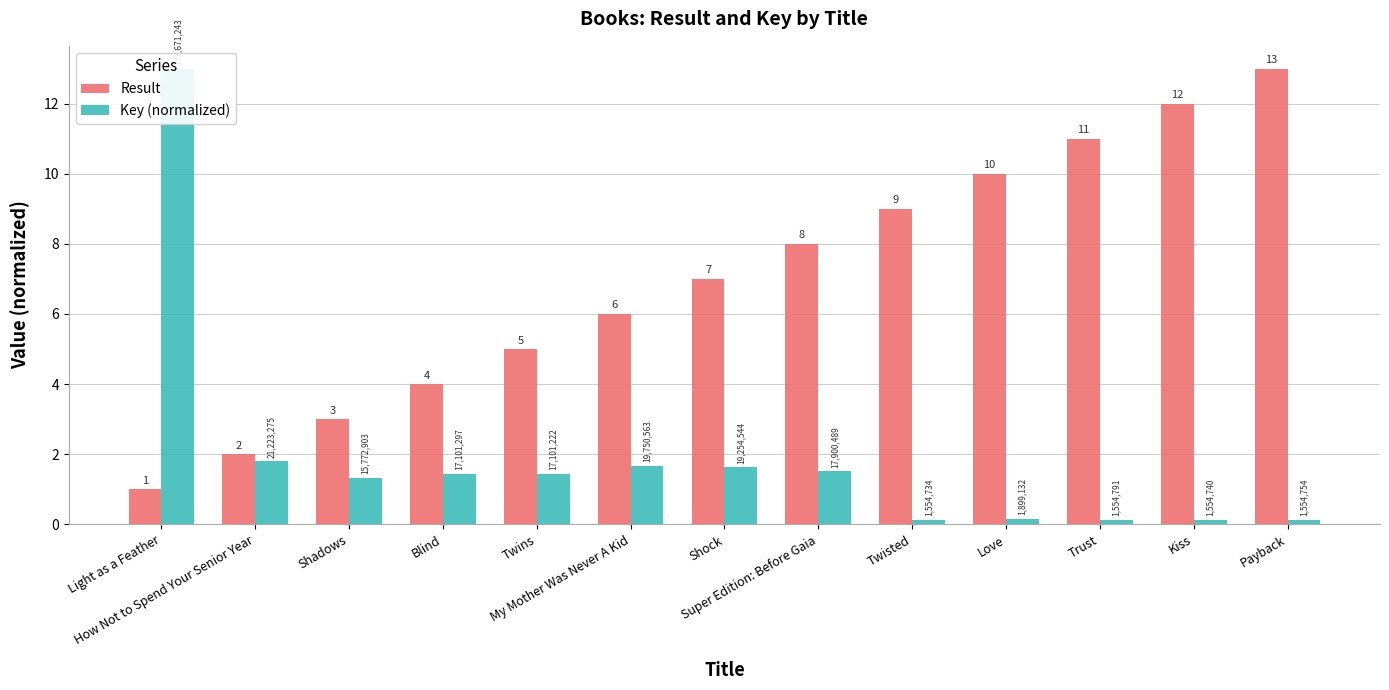

Which series has the largest total across all categories?

Result